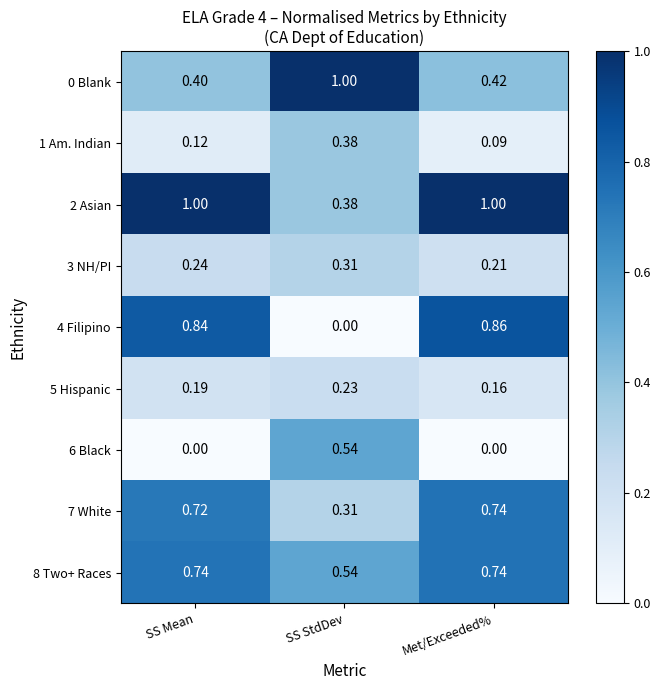

At which label is 4 Filipino closest to 0?

SS StdDev